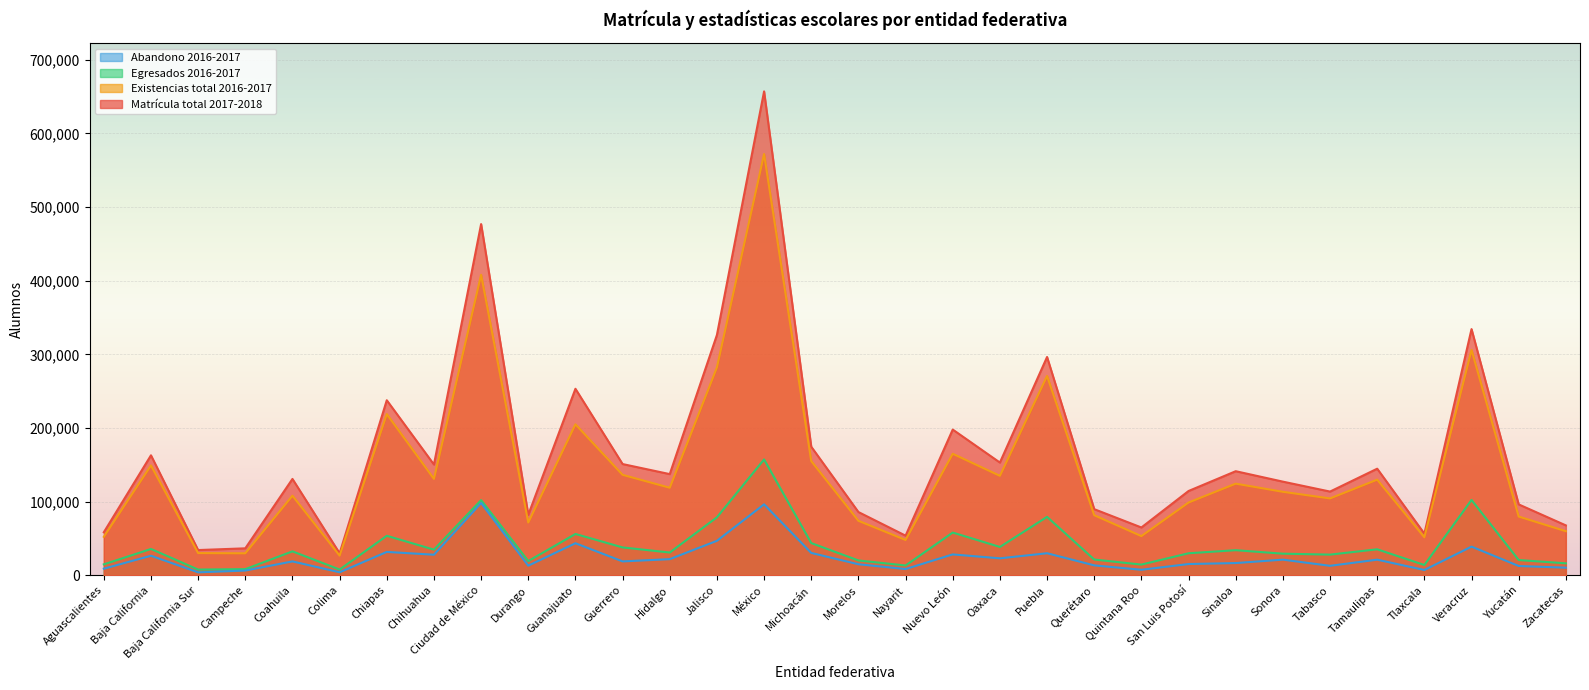

How many lines are shown in the chart?

4